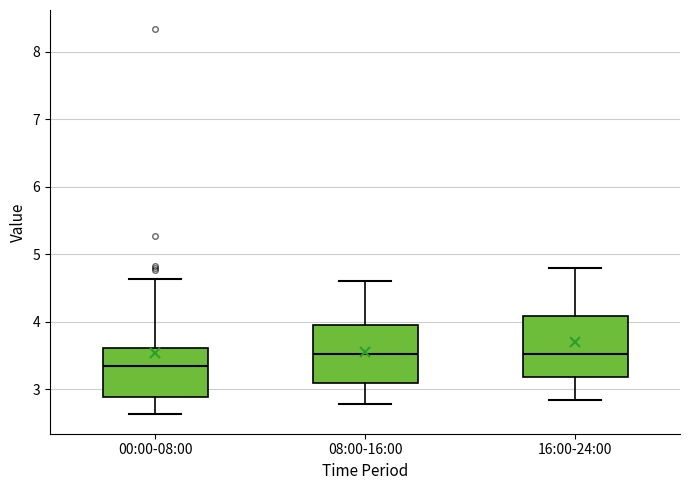

Where does the lower whisker of the box for 08:00-16:00 end on the y-axis? The values are not printed on the chart, so give them approximately, as read against the axis.

2.8